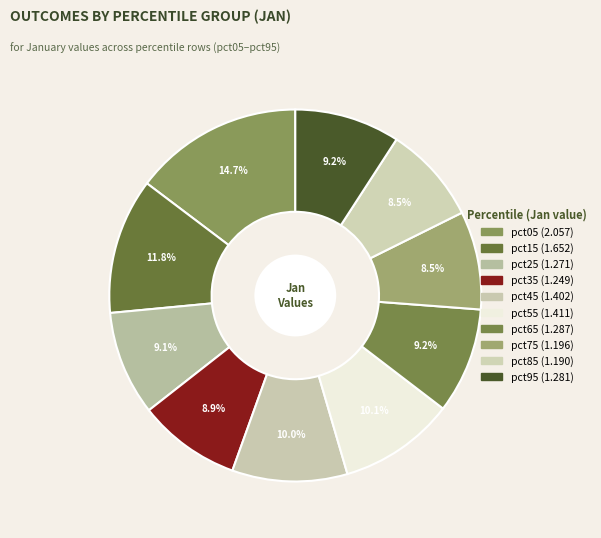

To the nearest percent, what portion does pct25 represent?

9%